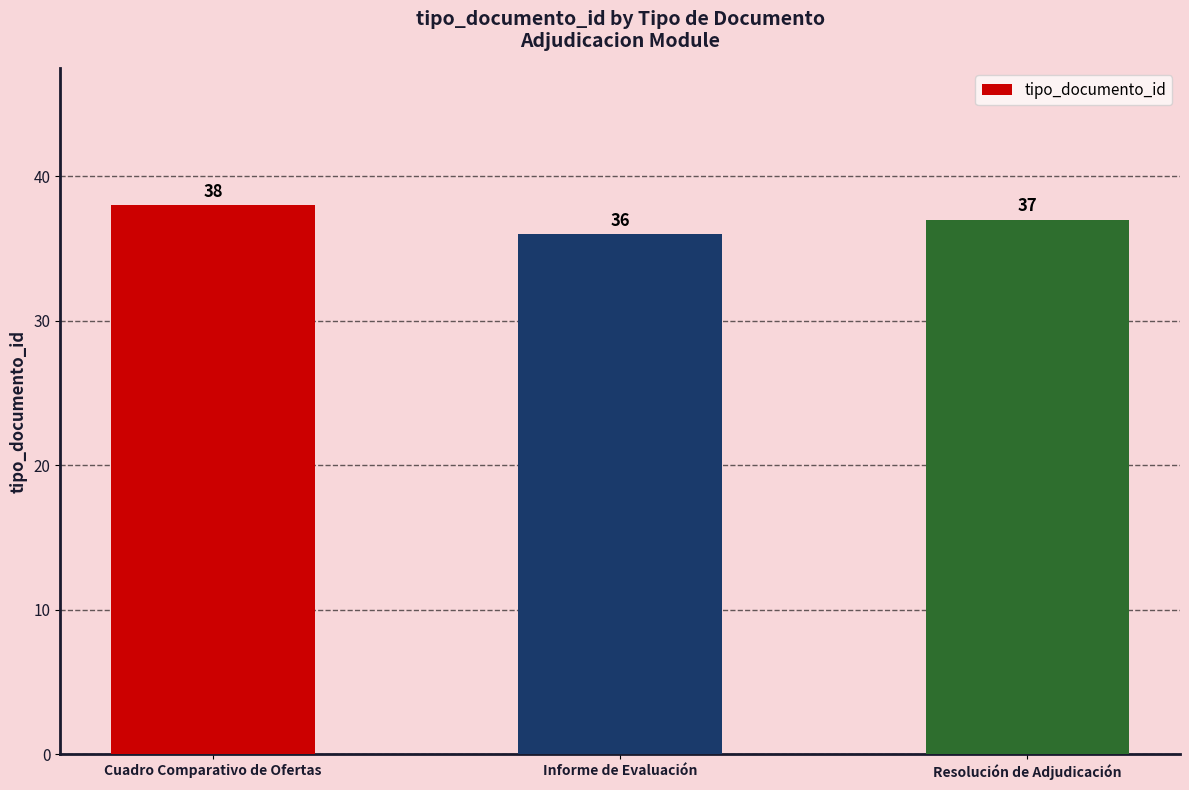

At which label does the data first exceed 37?

Cuadro Comparativo de Ofertas